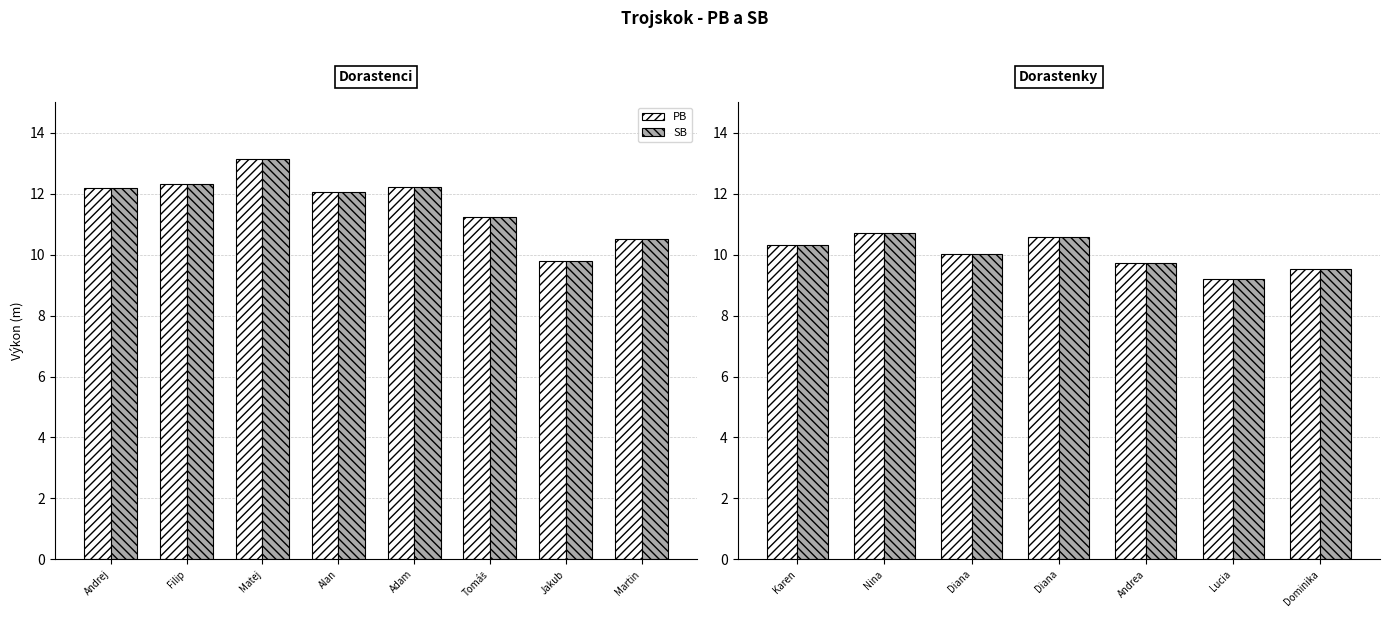

The value of SB at Nina is 2.8. True or false?

False